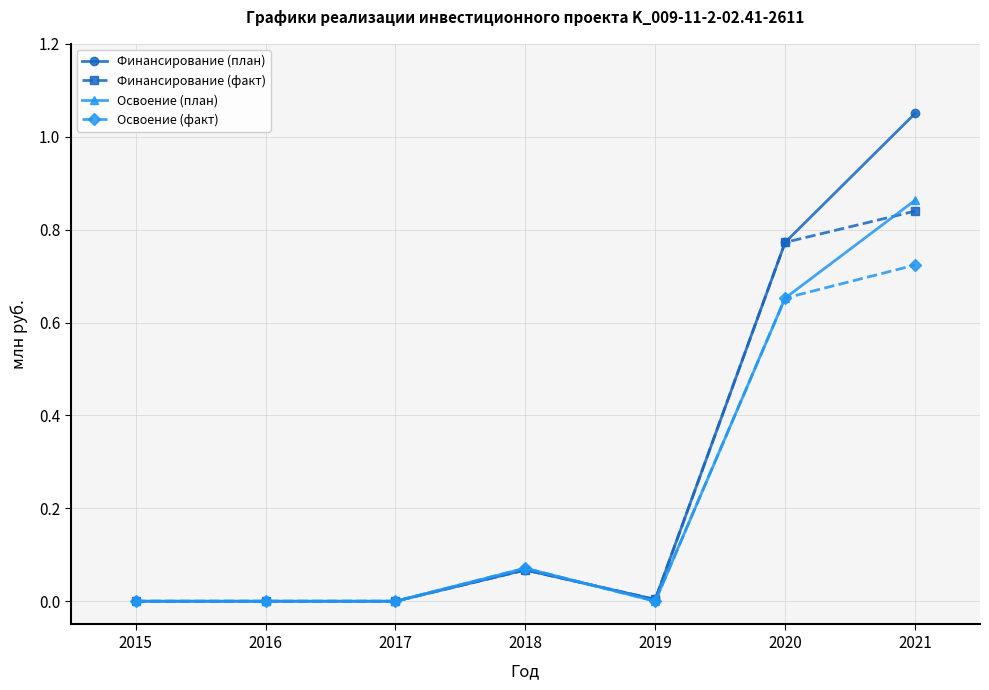

Is it true that Финансирование (план) equals 0.0 at 2018?

False